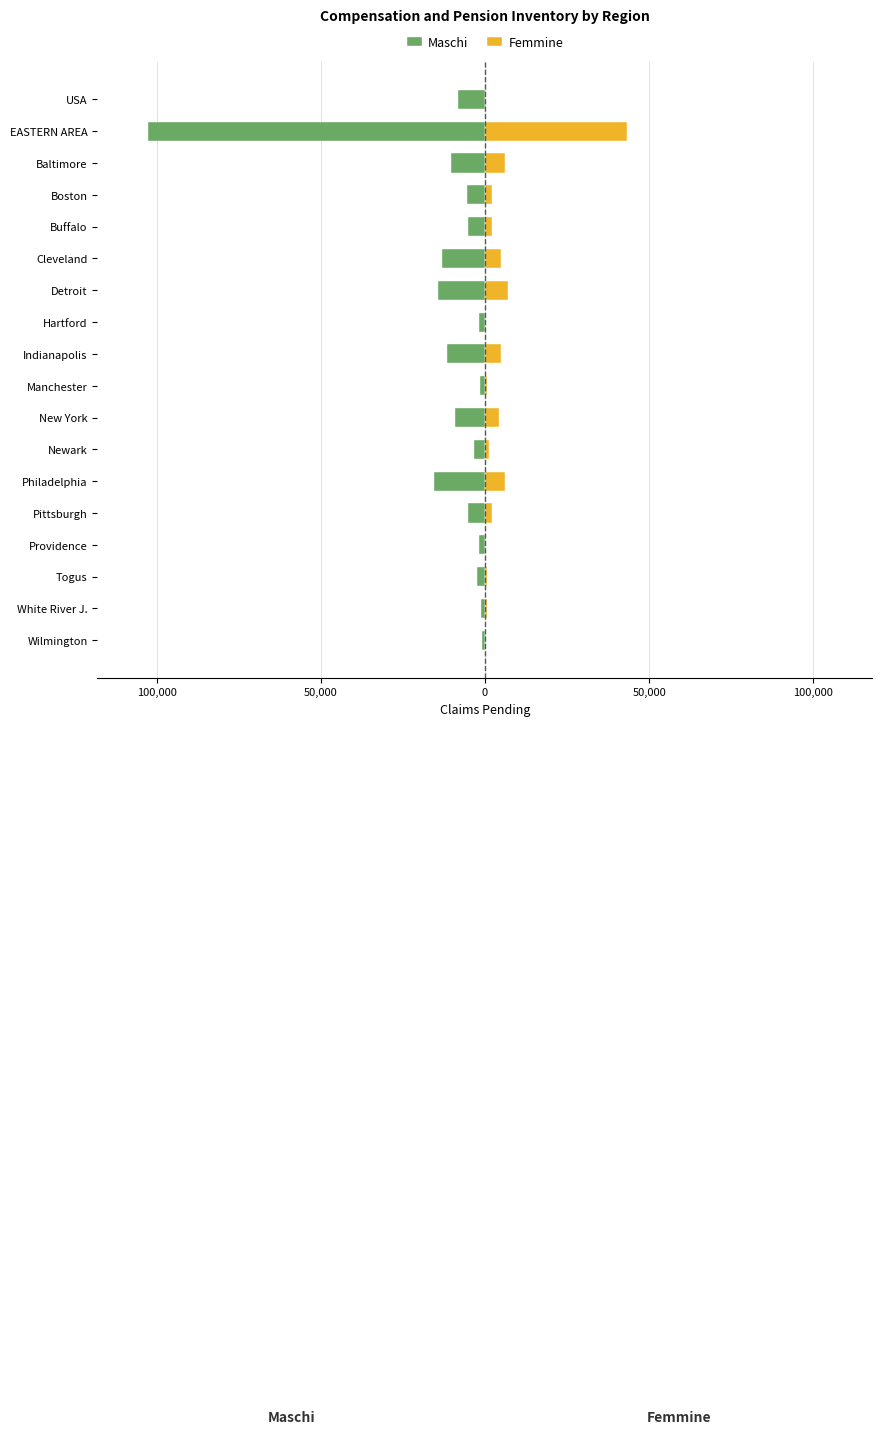

Reading left to right, transcribe all the data shown in this chart.

Maschi: -8248	-102627	-10236	-5610	-5139	-13049	-14269	-1730	-11516	-1639	-9237	-3392	-15430	-5307	-1695	-2496	-1070	-812
Femmine: 263	43385	5987	2231	1991	4766	6871	307	4883	643	4298	1118	6041	2267	444	719	618	201